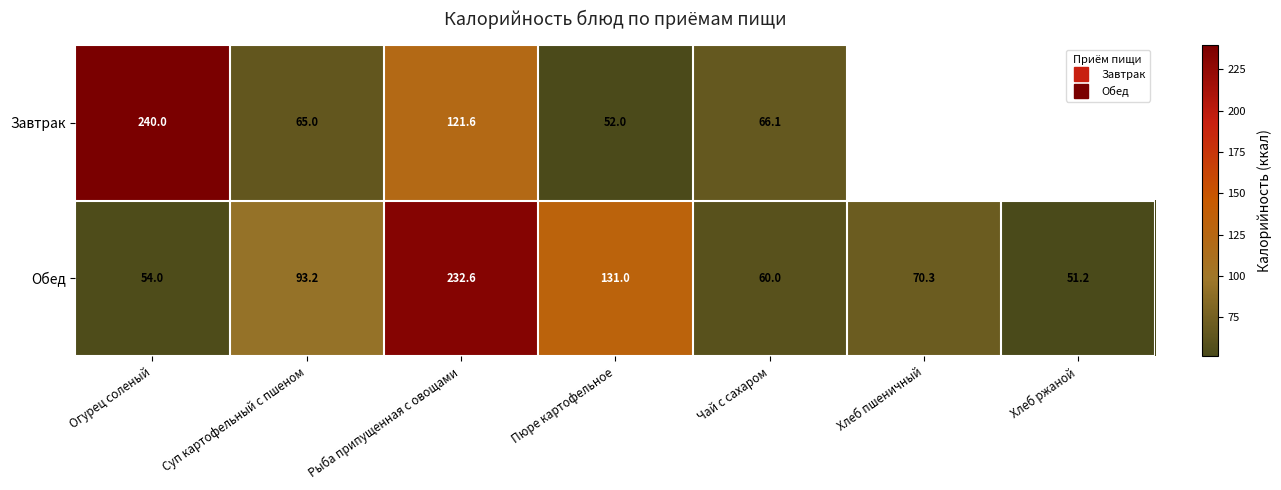

The value of Обед at Рыба припущенная с овощами is 232.6. True or false?

True